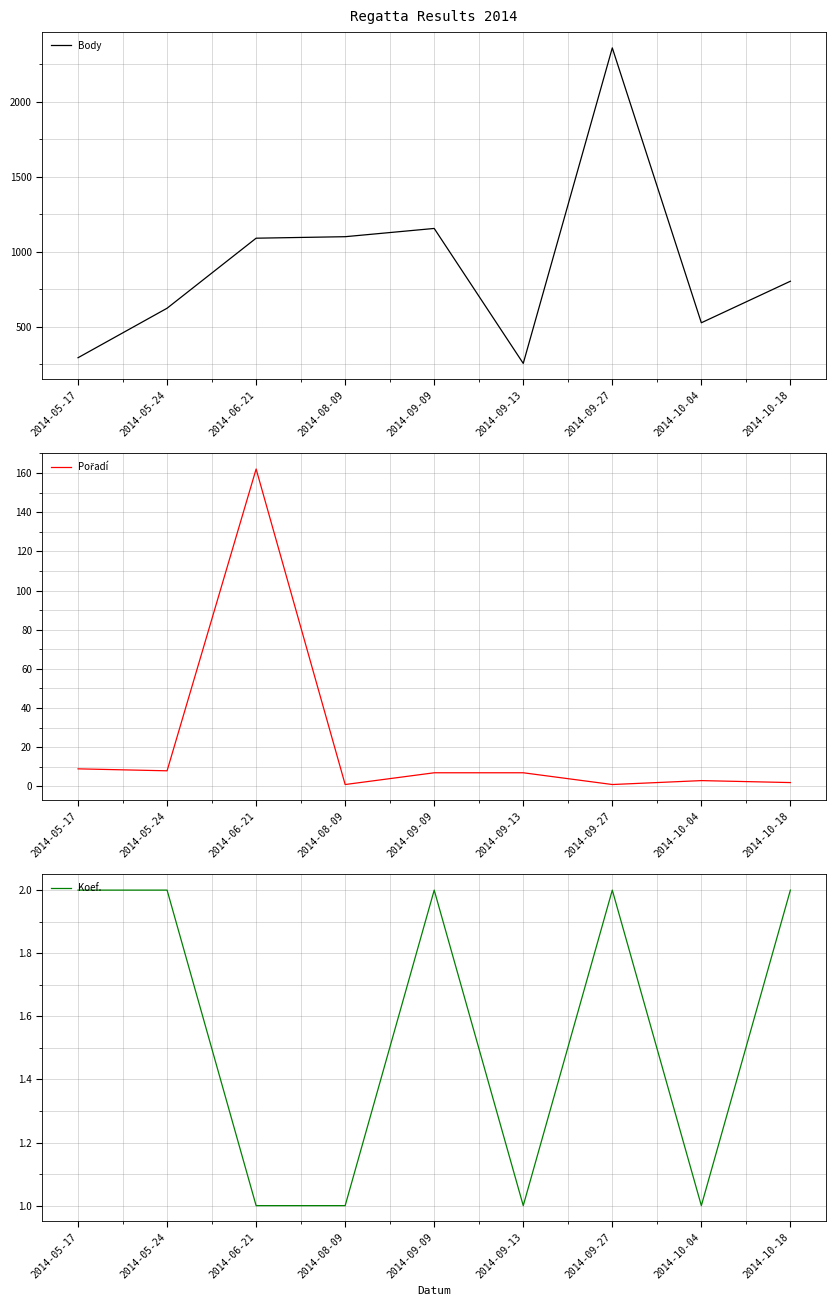

What is the label of the 7th point from the right?

2014-06-21